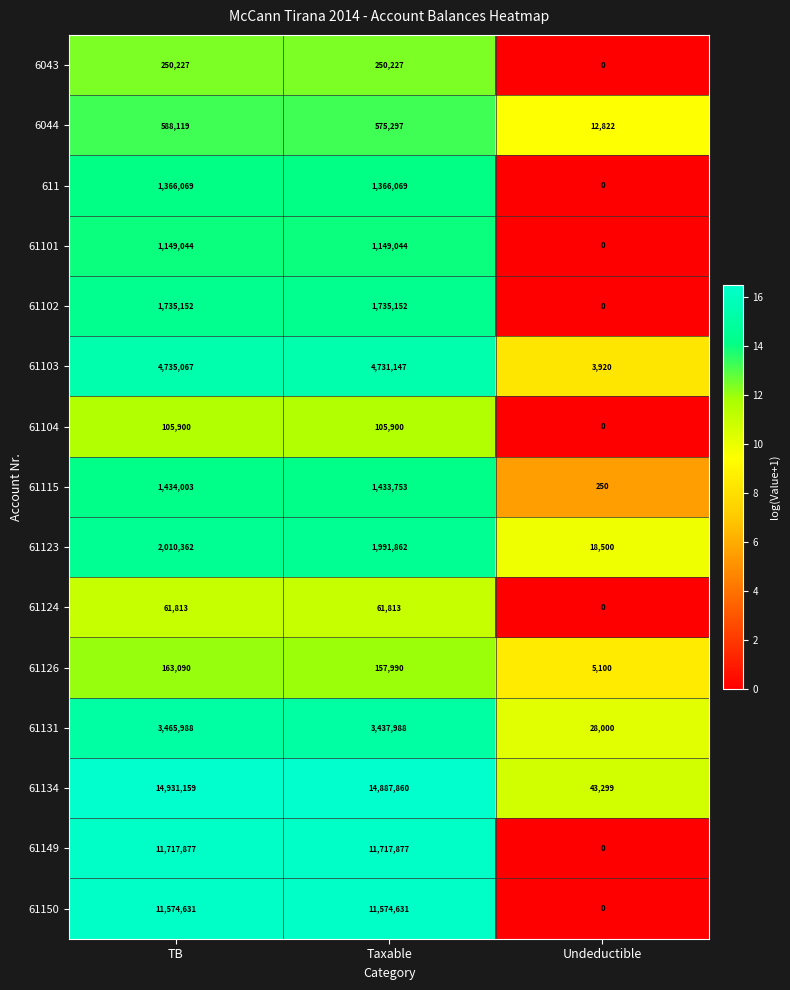

Which series changed the most between Taxable and Undeductible?

61134